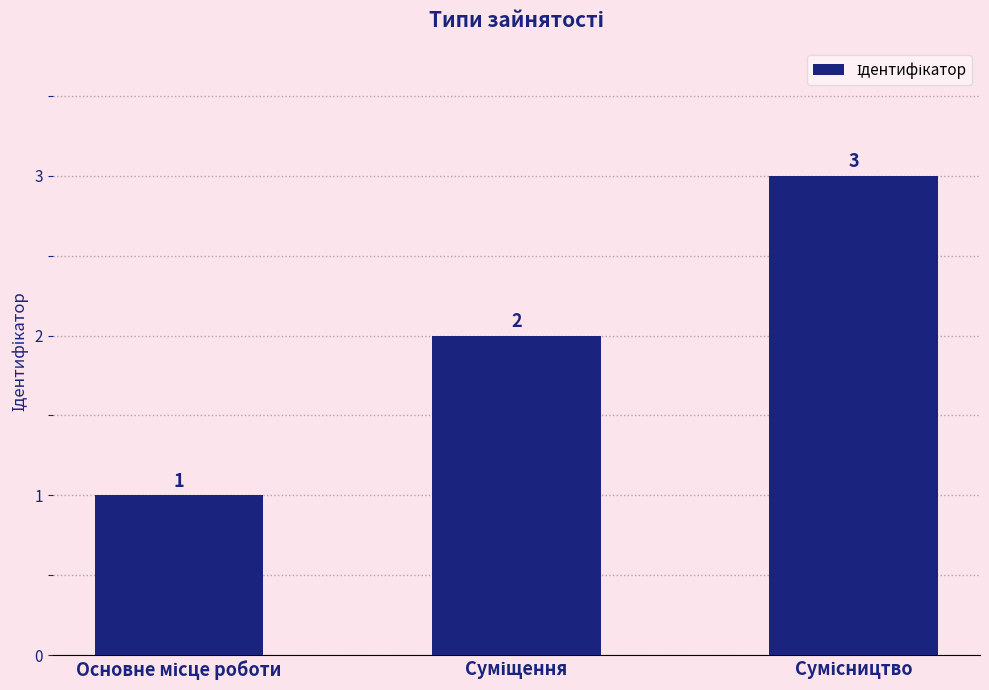

What is the sum of all values?

6